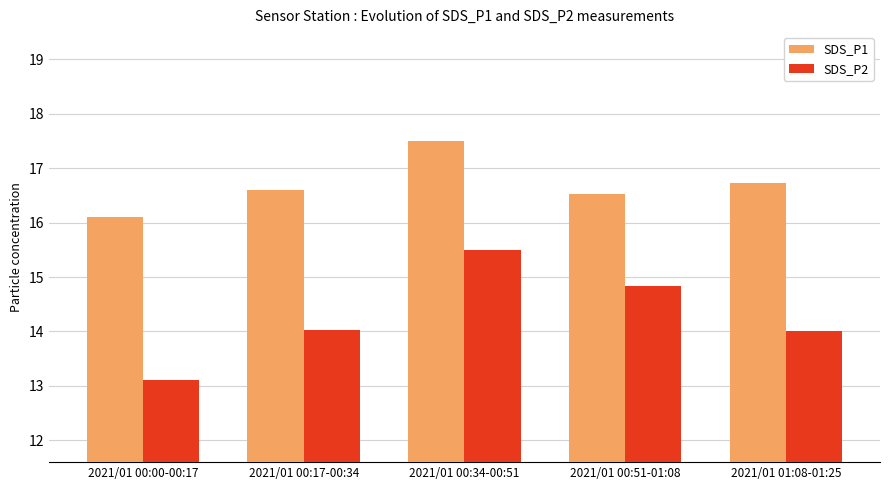

At which category is the sum across all series the highest?

2021/01 00:34-00:51